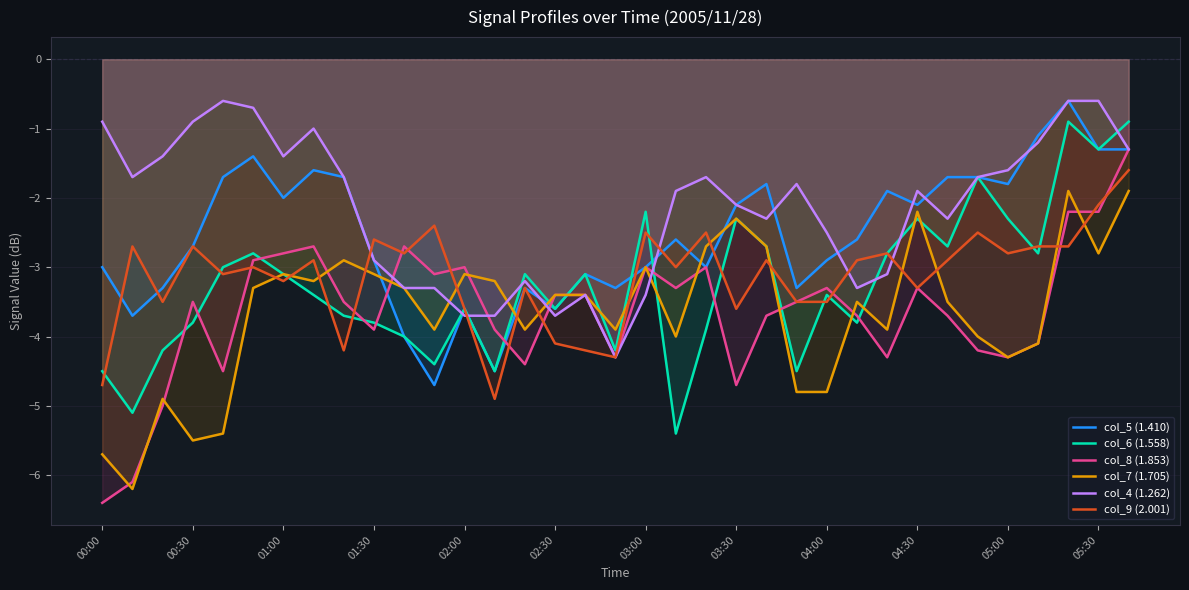

How many interior local valleys does the col_4 (1.262) series have?

7